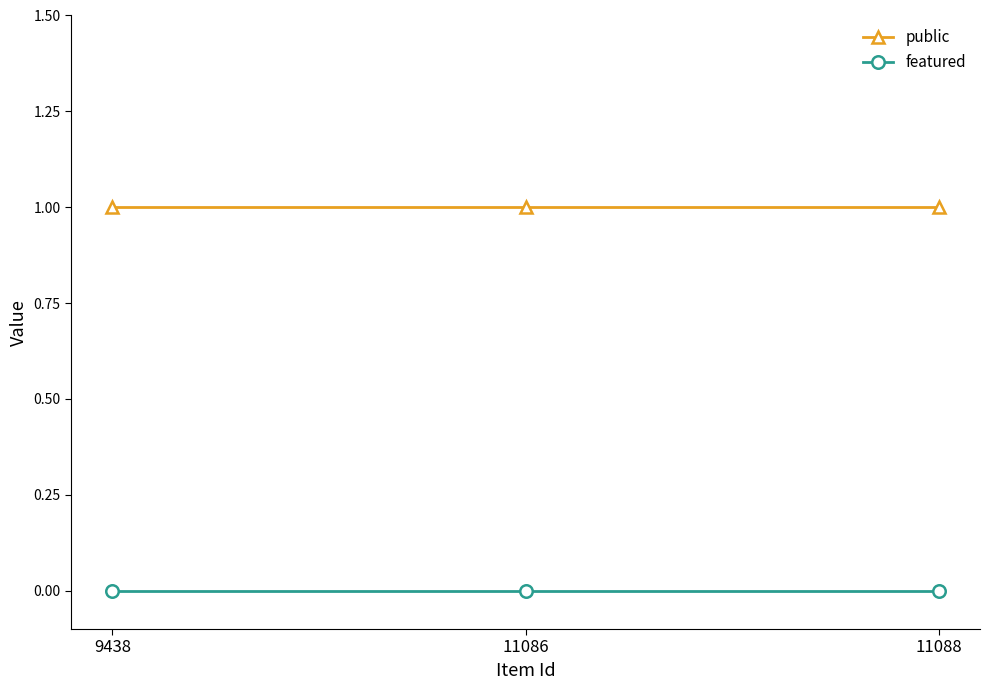

What is the difference between the highest and lowest values at 11086?

1